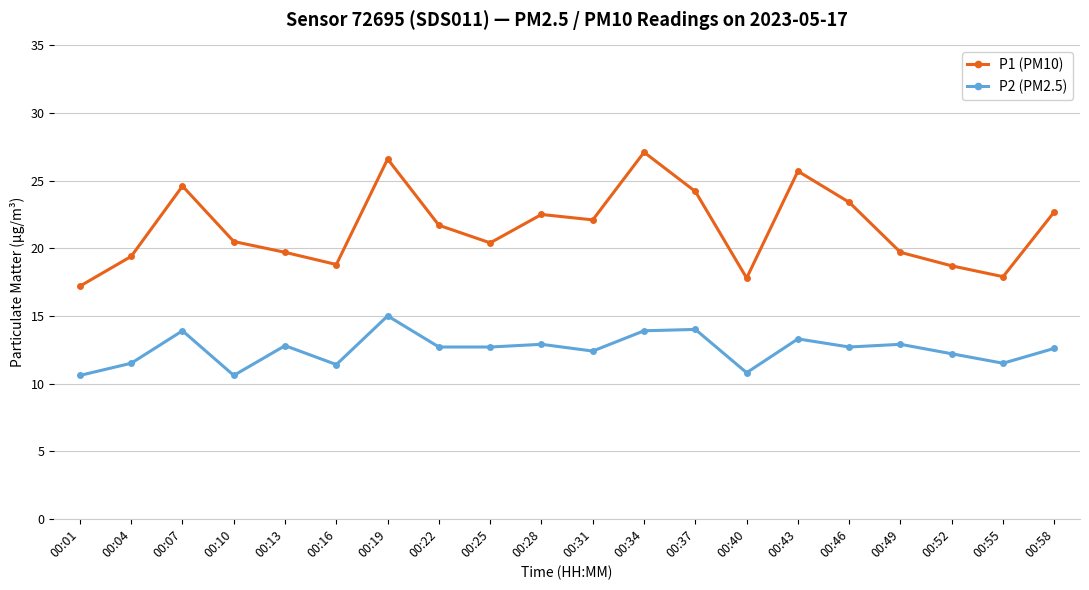

Is it true that P2 (PM2.5) equals 7.9 at 00:22?

False